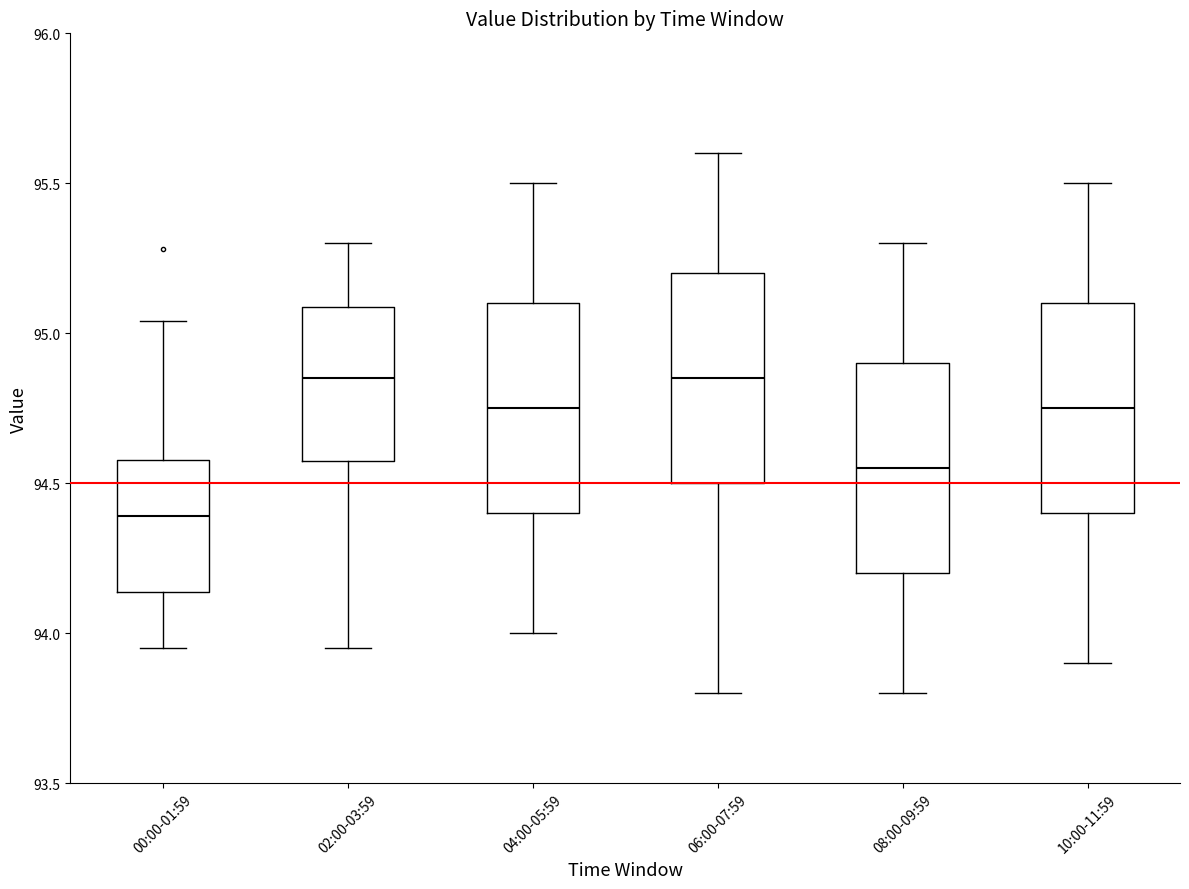

Reading left to right, read every box against the y-axis: the position of its median line, the range the box covers, and the ends of its whiskers. The values are not printed on the chart, so give them approximately, as read against the axis.

00:00-01:59: median 94.40, box 94.15 to 94.60, whiskers 93.95 to 95.05
02:00-03:59: median 94.85, box 94.60 to 95.10, whiskers 93.95 to 95.30
04:00-05:59: median 94.75, box 94.40 to 95.10, whiskers 94.00 to 95.50
06:00-07:59: median 94.85, box 94.50 to 95.20, whiskers 93.80 to 95.60
08:00-09:59: median 94.55, box 94.20 to 94.90, whiskers 93.80 to 95.30
10:00-11:59: median 94.75, box 94.40 to 95.10, whiskers 93.90 to 95.50